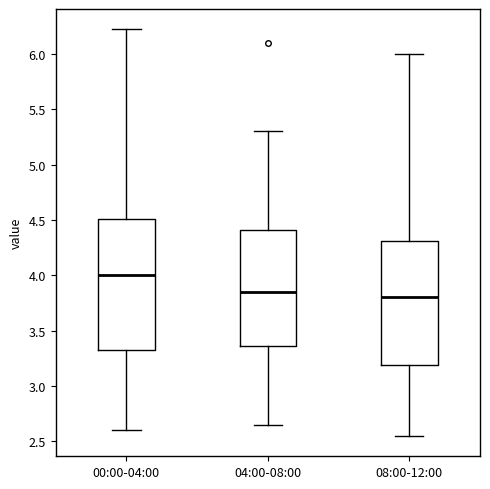

Which box is the tallest, from its lower edge to its upper edge?

00:00-04:00